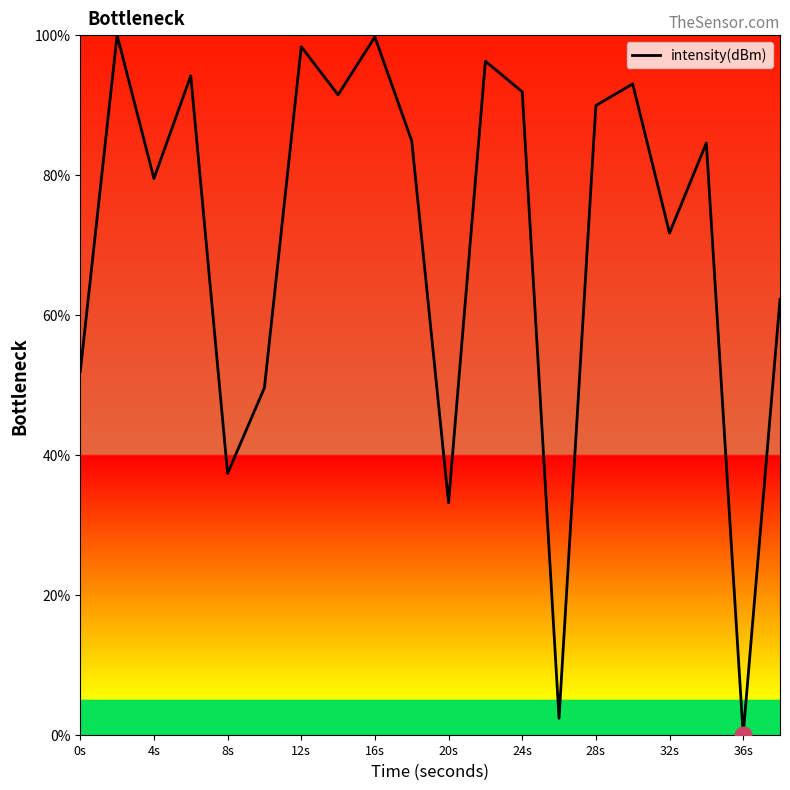

How many lines are shown in the chart?

1